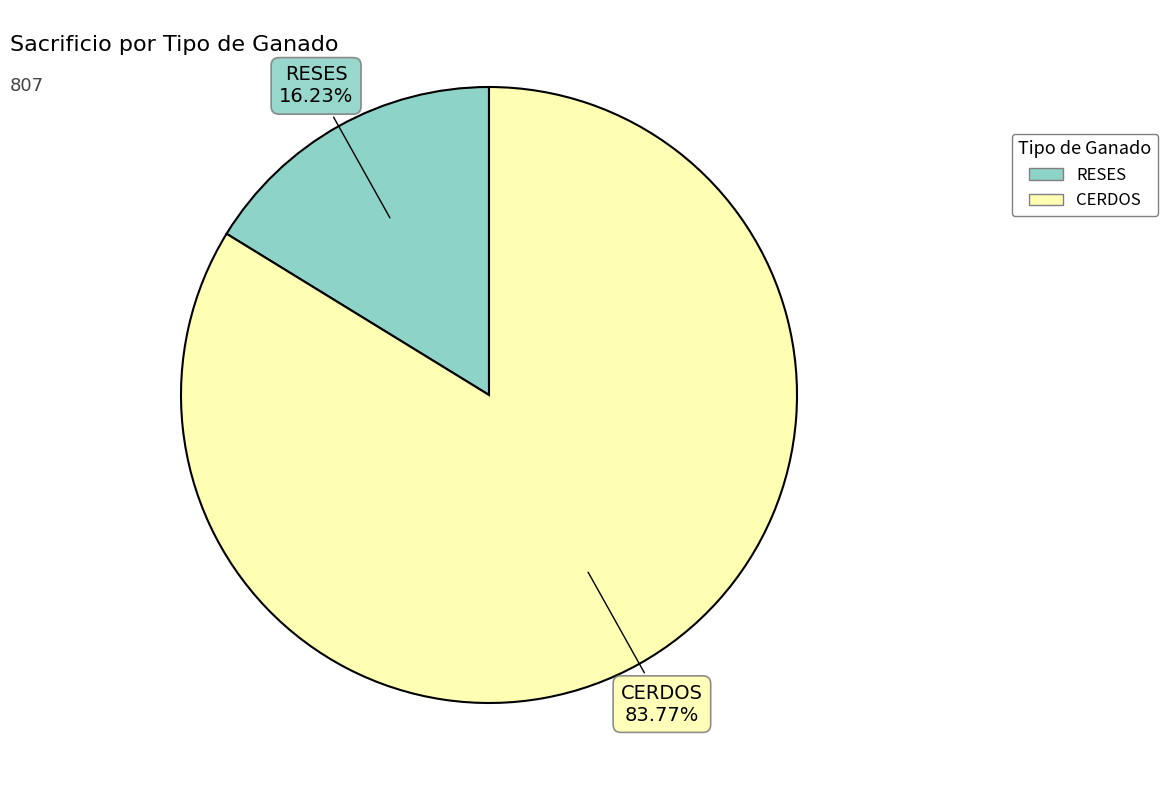

How many segments does this pie chart have?

2